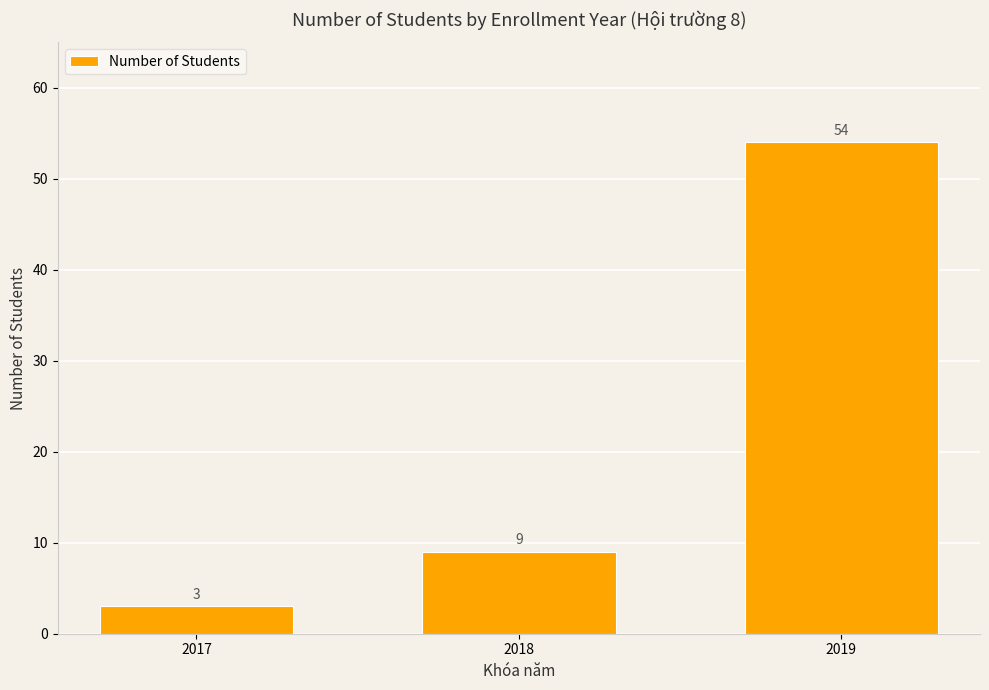

At which label is the value closest to 28?

2018